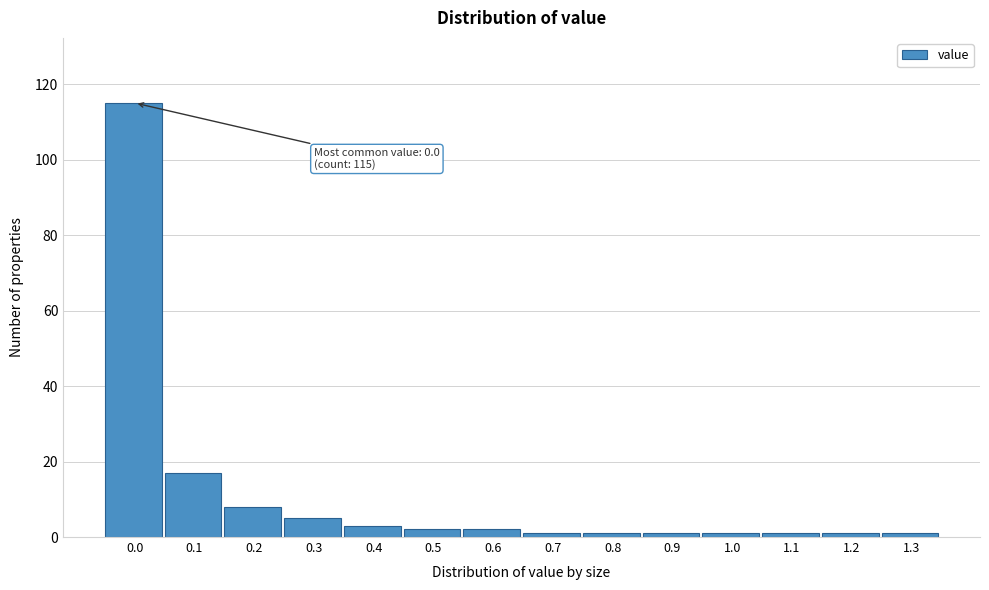

Reading right to left, what are all the values shown in this chart?

1	1	1	1	1	1	1	2	2	3	5	8	17	115